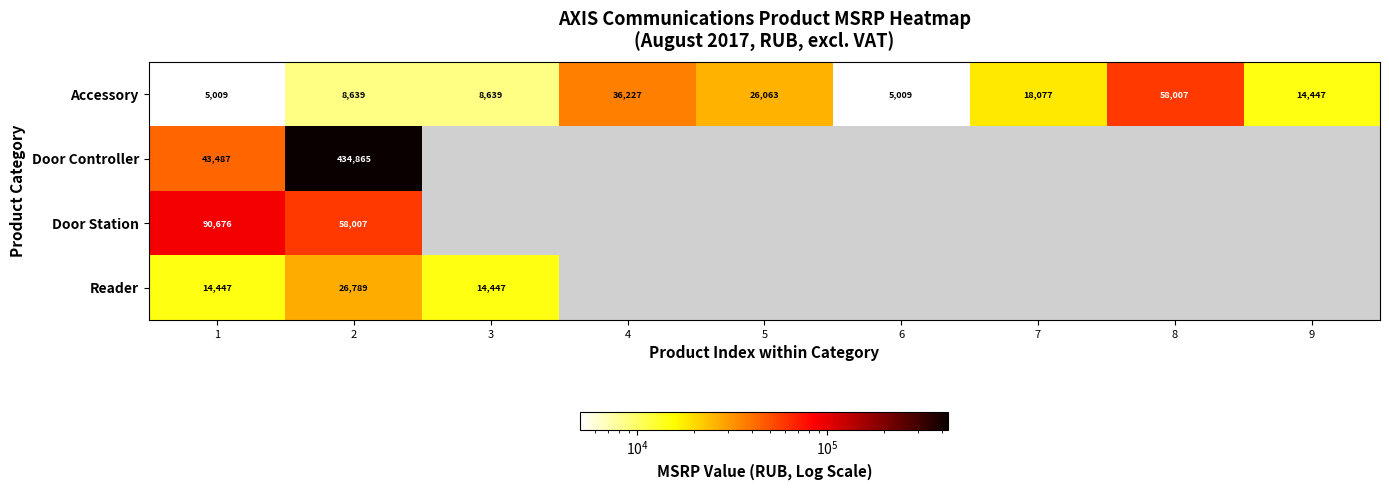

At how many categories does at least one series exceed 207310?

1